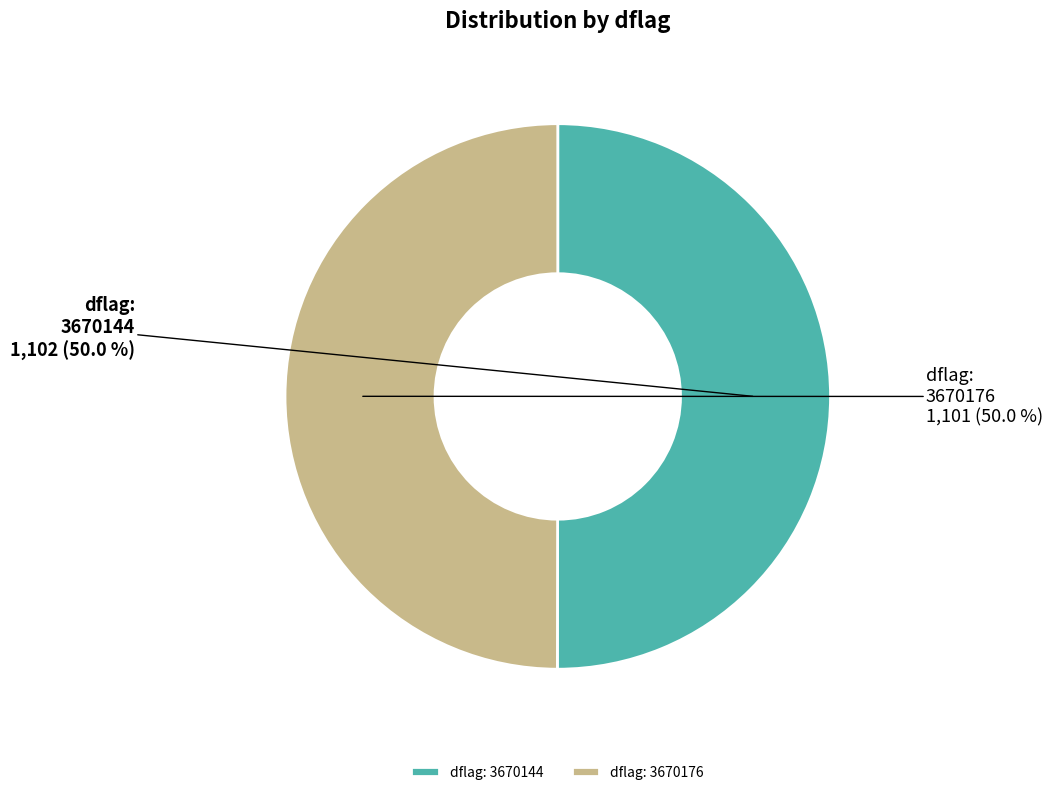

What is the total percentage of dflag: 3670176 and dflag: 3670144?

100.0%